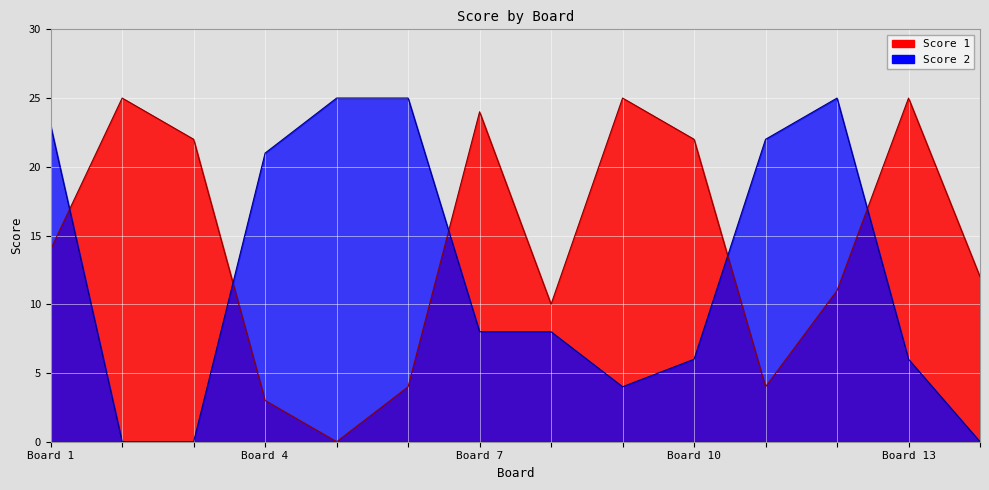

Where is the first local minimum for Score 2?

9